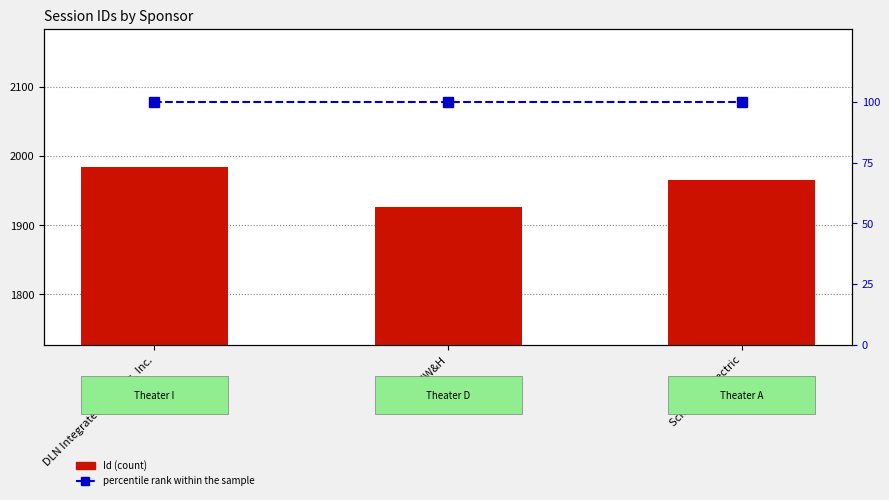

What is the sum of the Id values at DMW&H and DLN Integrated Systems, Inc.?

3911